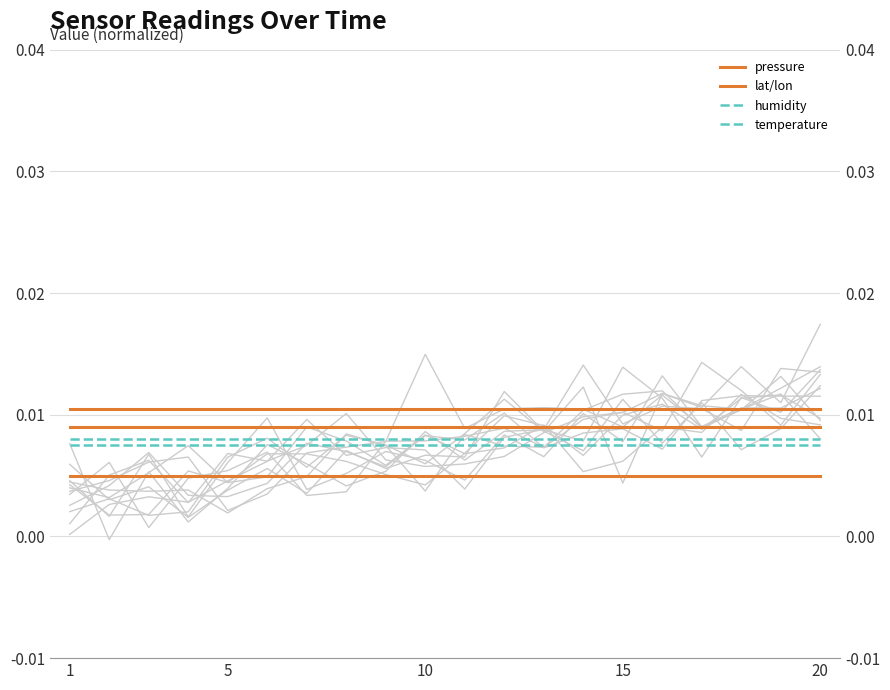

Is it true that lat equals 0.0 at 5?

False